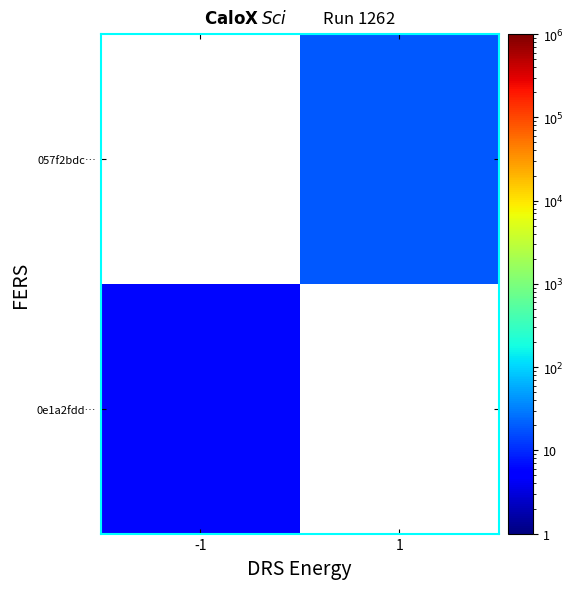

Which category has the highest value in the 057f2bdc… series?

-1